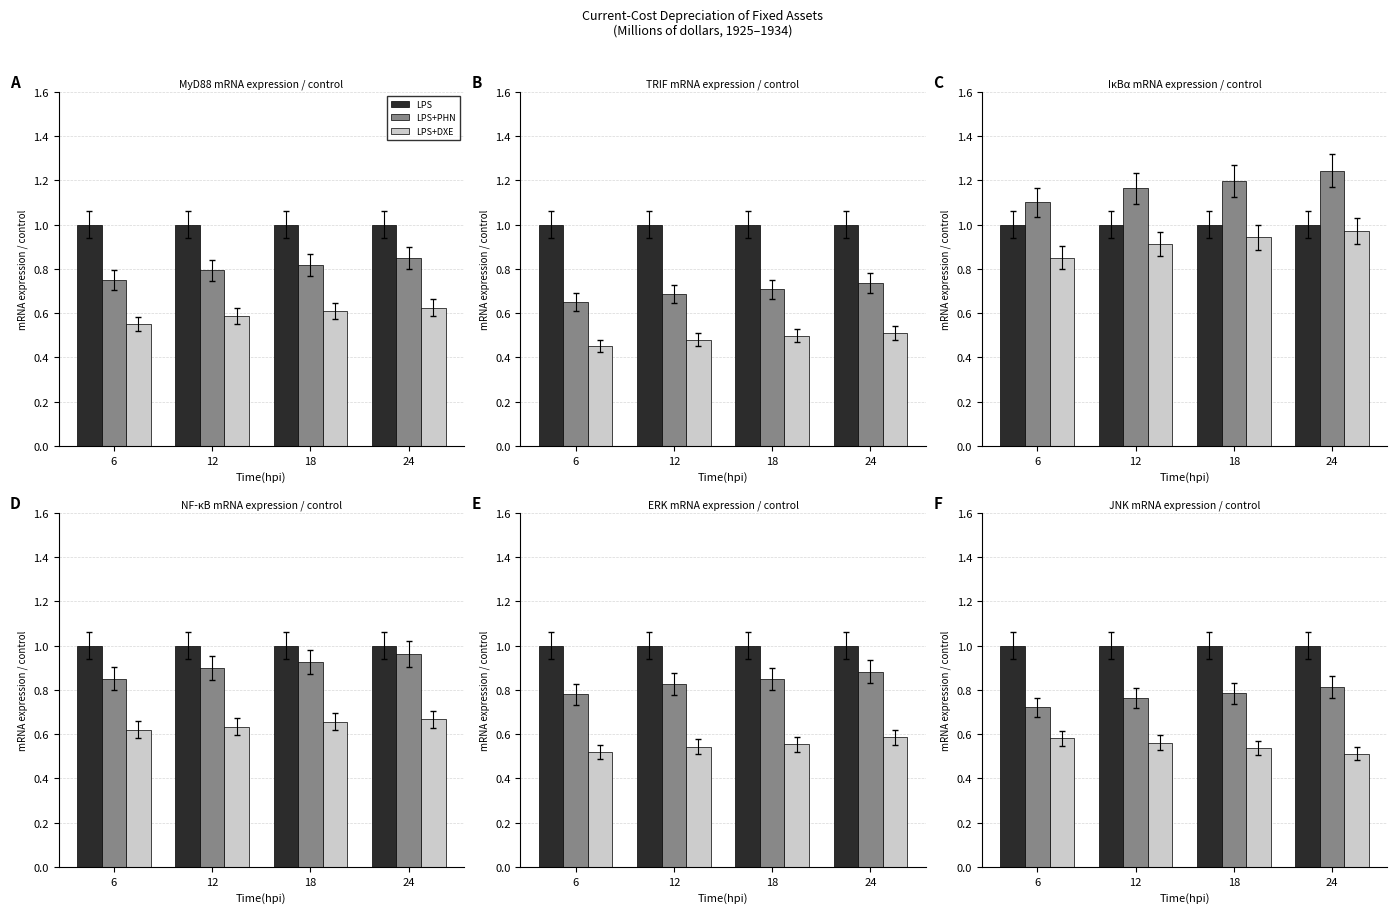

What is the total value across all series at 18?

2.3